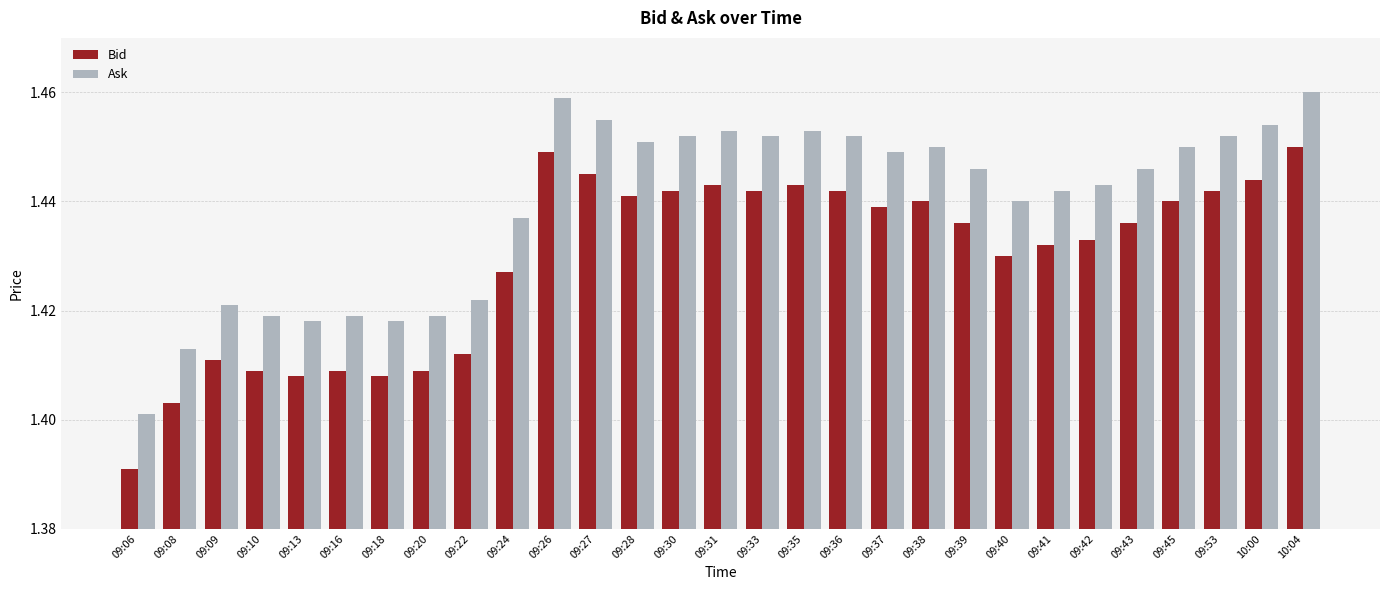

What position from the left is 09:13?

5